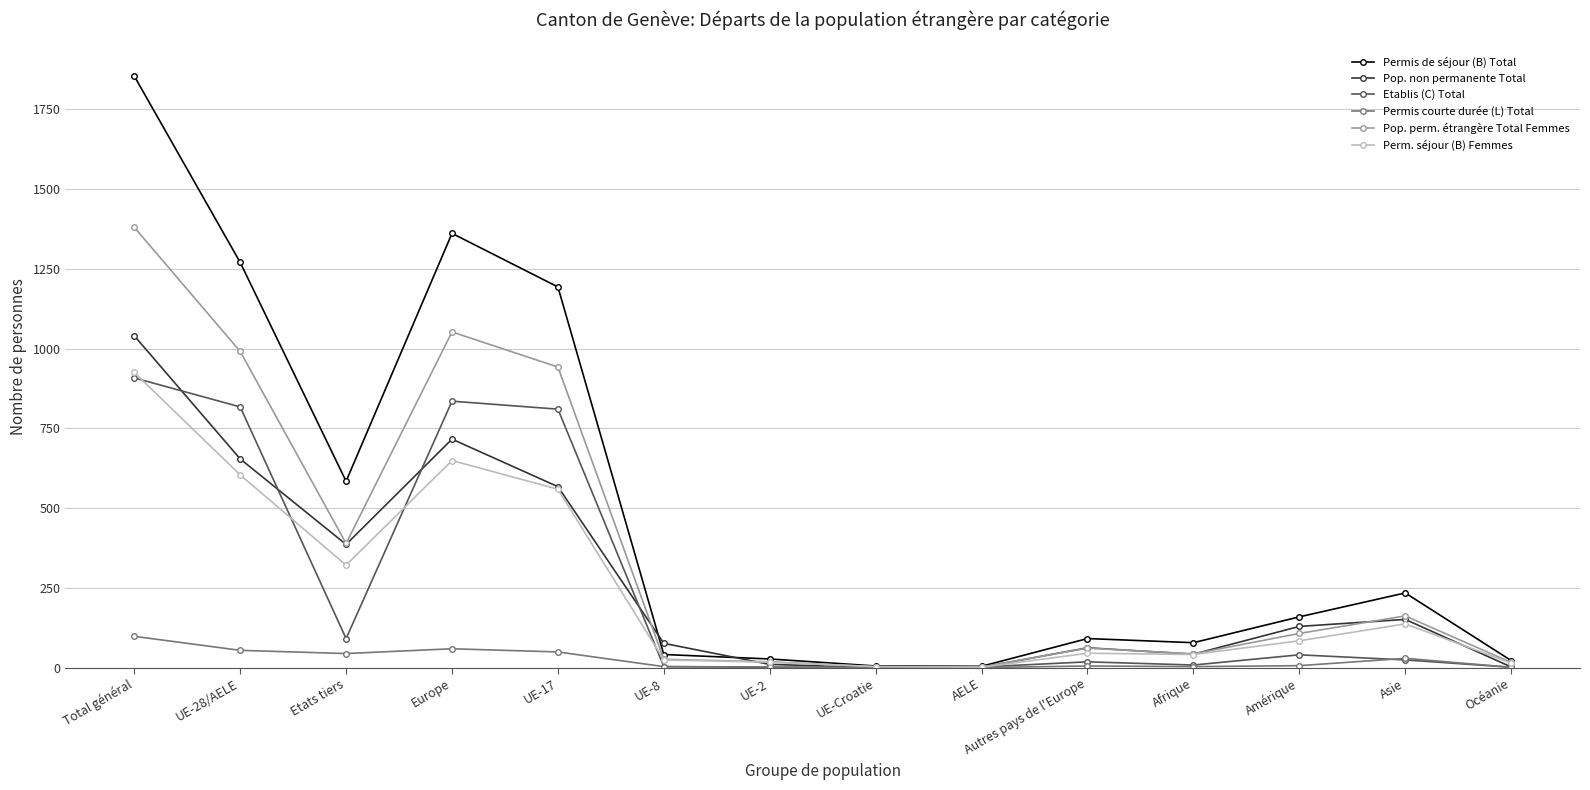

Which series has the largest range (max minus min)?

Permis de séjour (B) Total